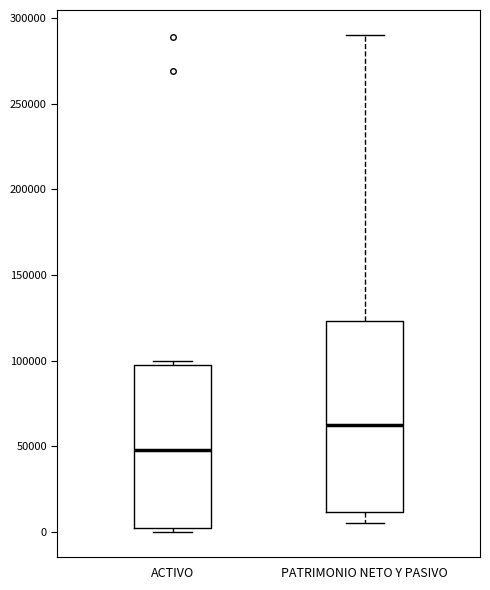

Reading left to right, transcribe this box plot: for each box, give where its median line is, the range the box spans, and where its two whiskers end, as read against the y-axis. The values are not printed on the chart, so give them approximately, as read against the axis.

ACTIVO: median 50000, box 0 to 100000, whiskers 0 (just below the box's lower edge) to 100000 (just above the box's upper edge)
PATRIMONIO NETO Y PASIVO: median 65000, box 10000 to 125000, whiskers 5000 to 290000